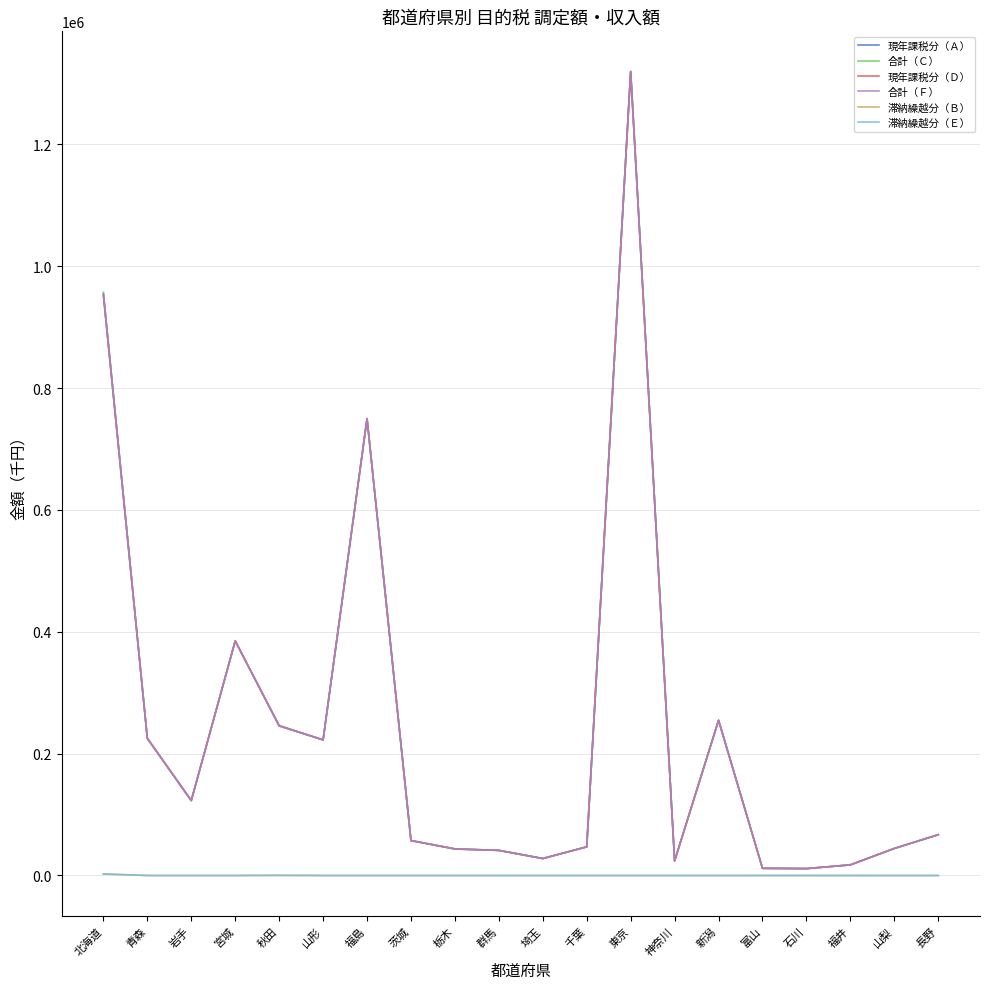

What position from the left is 埼玉?

11